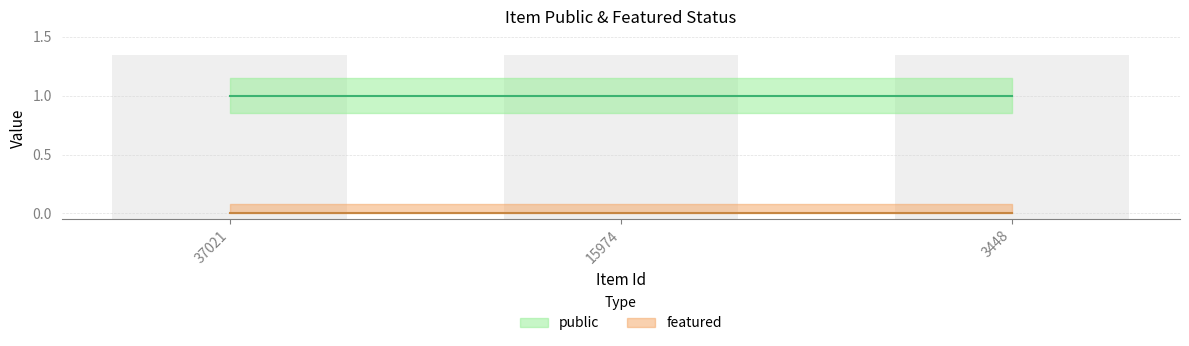

What are all the series names shown in the legend?

public, featured